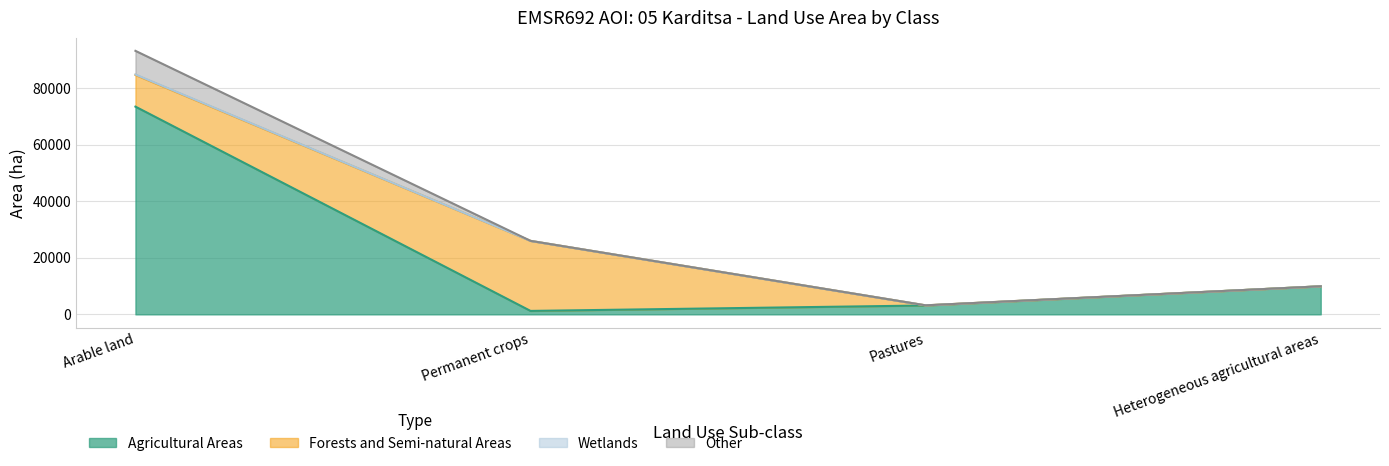

True or false: Wetlands and Other cross at least once.

False